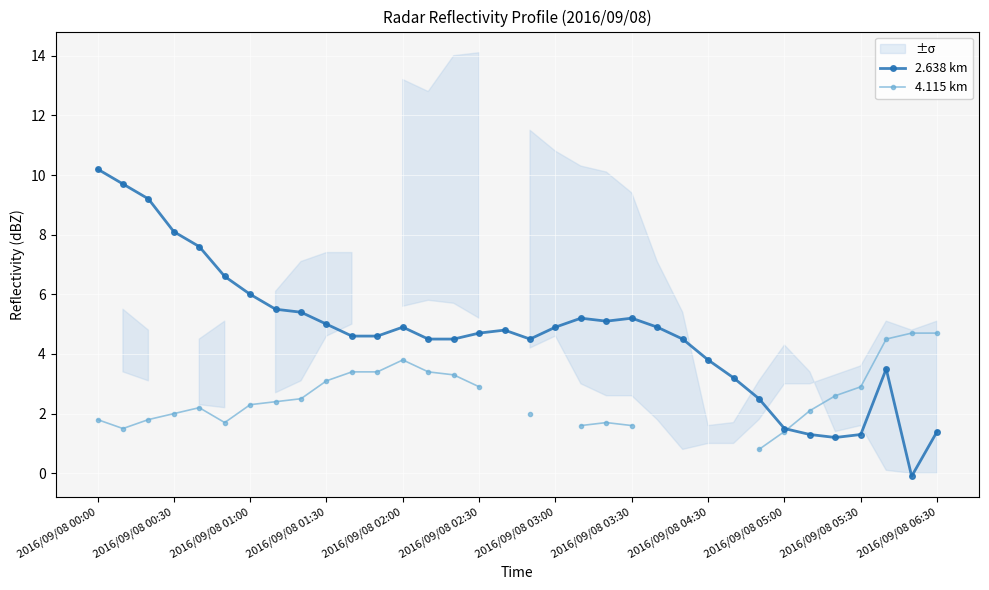

What is the difference between the maximum and minimum values in the 4.115 km series?

3.9